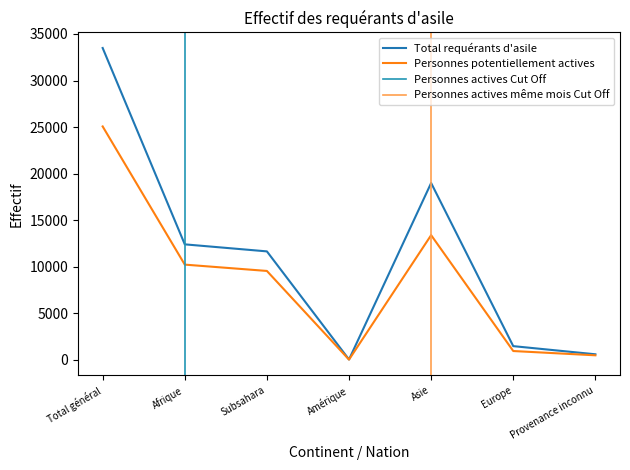

True or false: Total requérants d'asile has more than 0 points higher than both neighbors.

True